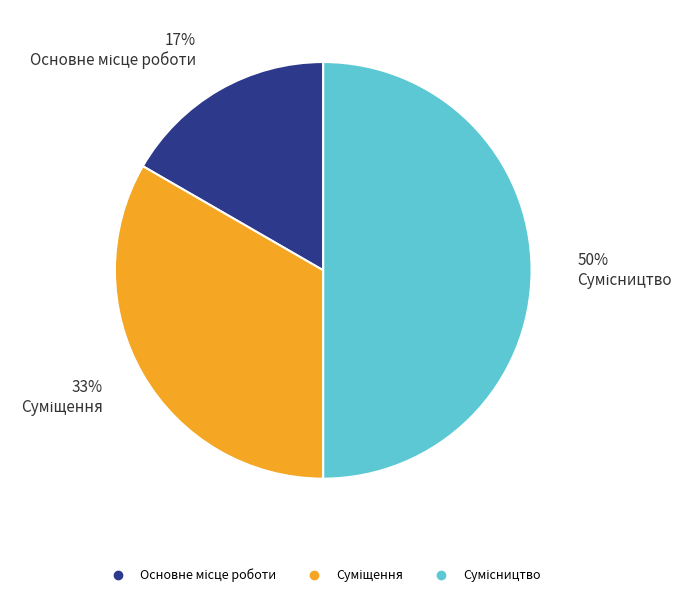

To the nearest percent, what is the average slice percentage?

33%